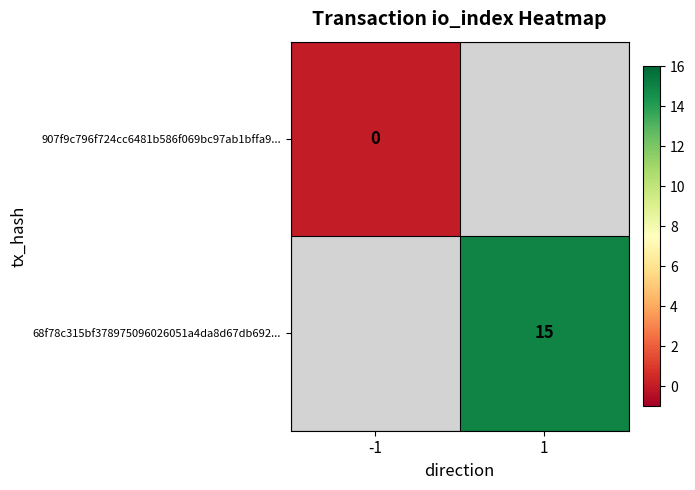

At how many categories does at least one series exceed 2?

1